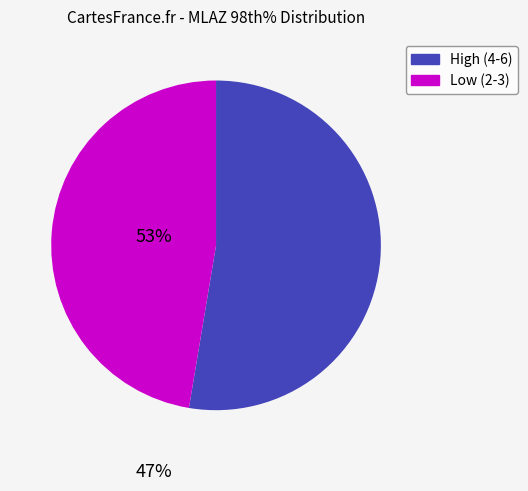

Combined, do Low (2-3) and High (4-6) account for over 50%?

Yes